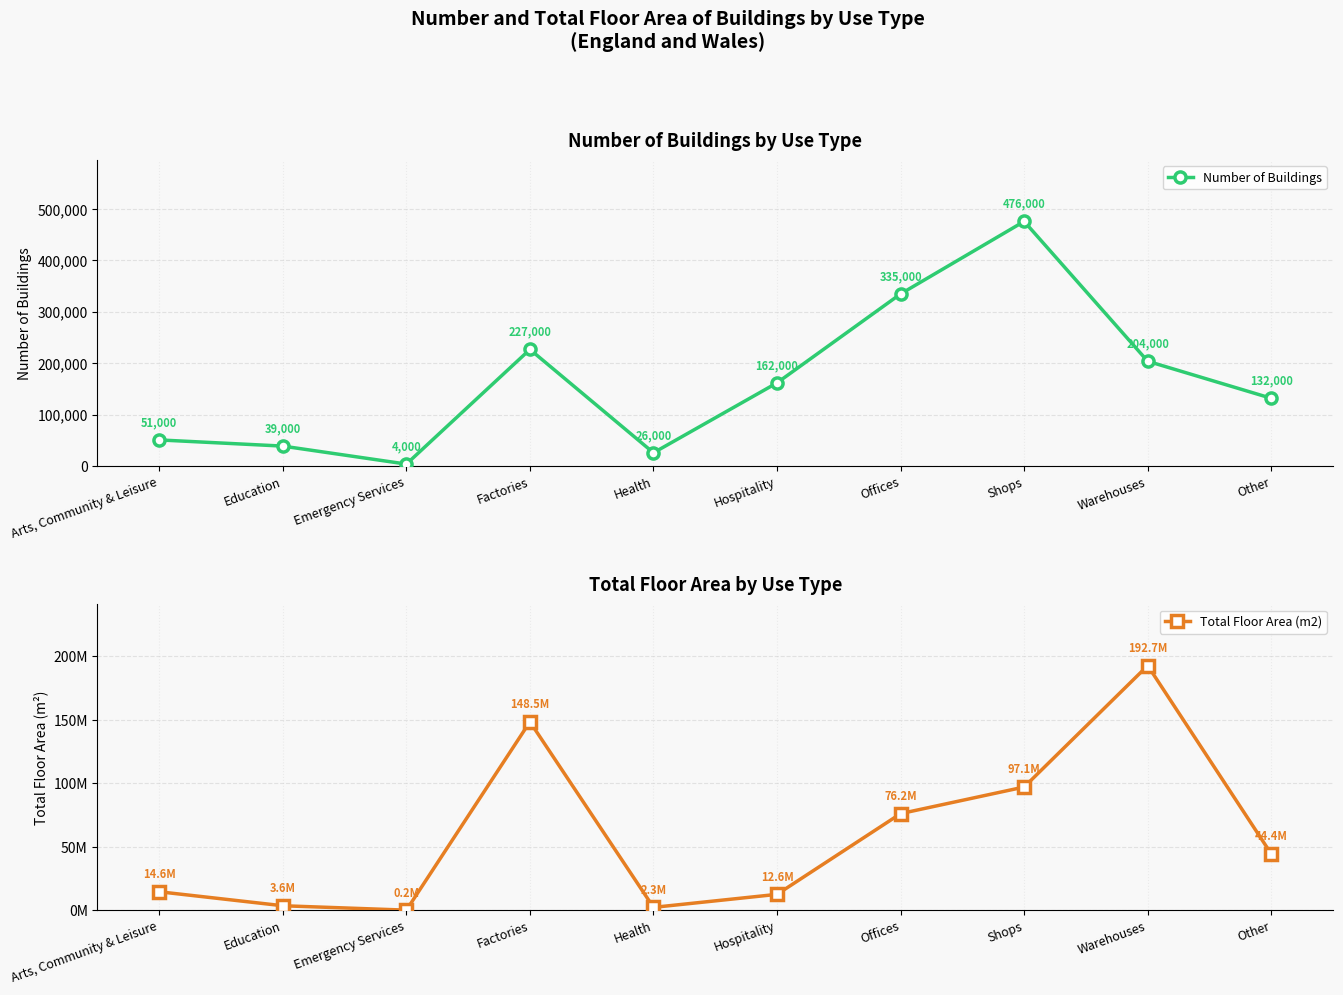

Reading left to right, extract all data points from this chart.

Number of Buildings: Arts, Community & Leisure=51000	Education=39000	Emergency Services=4000	Factories=227000	Health=26000	Hospitality=162000	Offices=335000	Shops=476000	Warehouses=204000	Other=132000
Total Floor Area (m2): Arts, Community & Leisure=14634000	Education=3619000	Emergency Services=160000	Factories=148466000	Health=2348000	Hospitality=12591000	Offices=76158000	Shops=97104000	Warehouses=192710000	Other=44438000